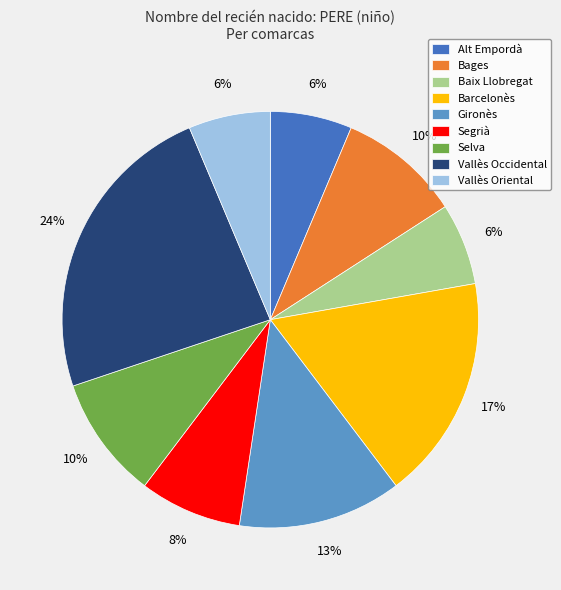

Does any single category account for the majority?

No